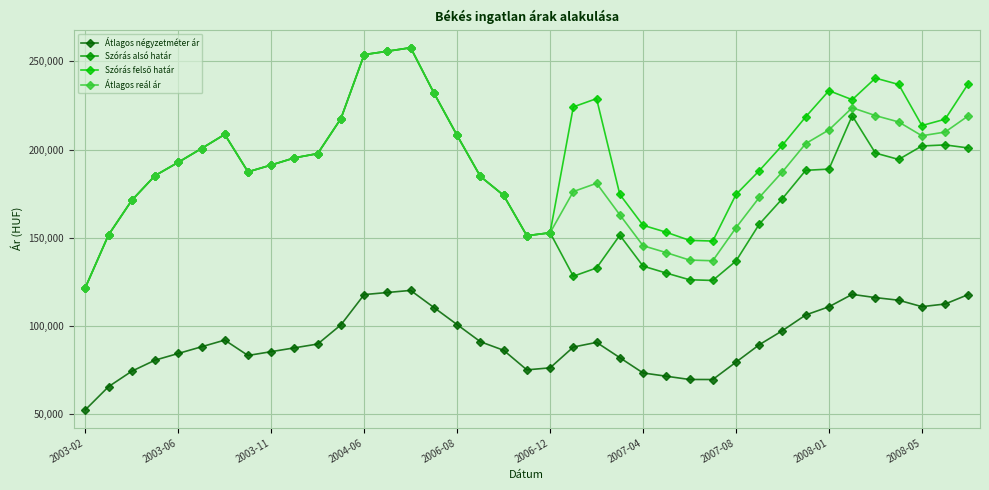

What is the highest value of the Átlagos reál ár series?

257778